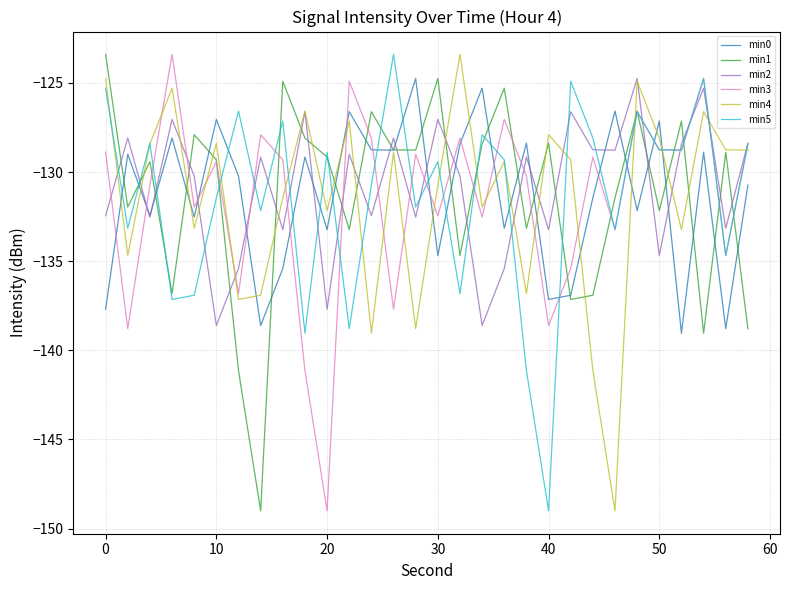

True or false: min4 and min3 intersect in this chart.

True